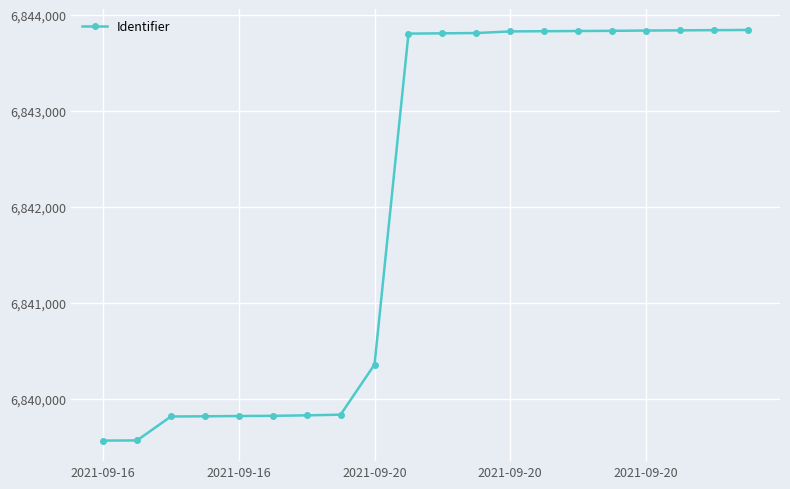

What is the minimum value shown in the chart?

6839567